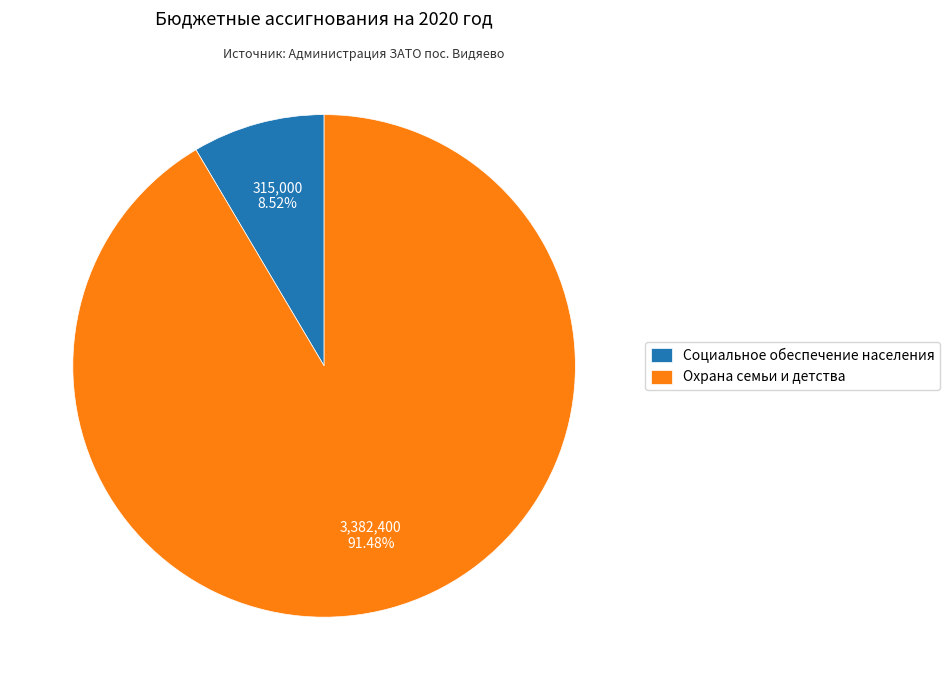

Rank the categories by value from highest to lowest.

Охрана семьи и детства, Социальное обеспечение населения